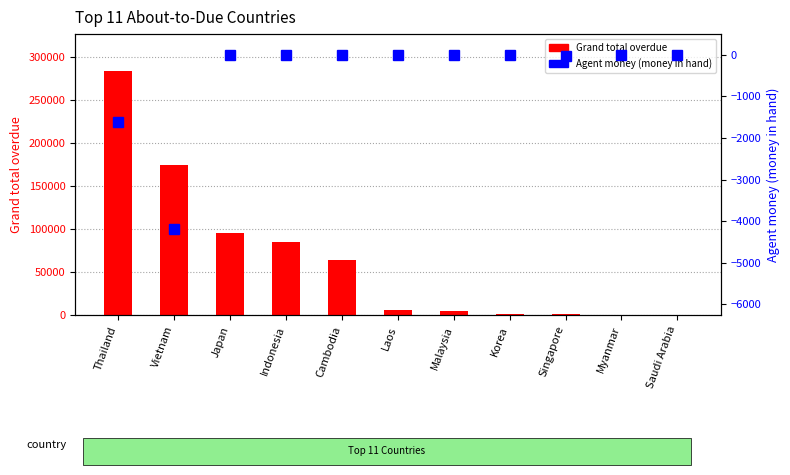

The Agent money (money in hand) series shows -1976.8 at Korea. True or false?

False